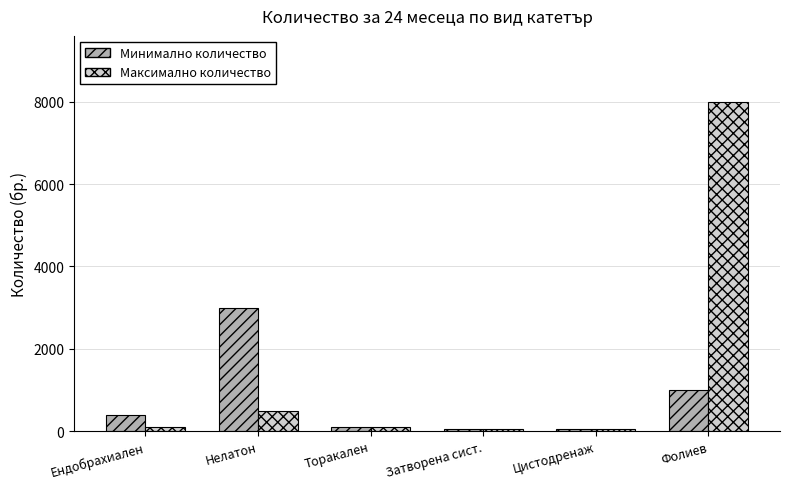

Read the Максимално количество value at Фолиев, to the nearest 10.

8000